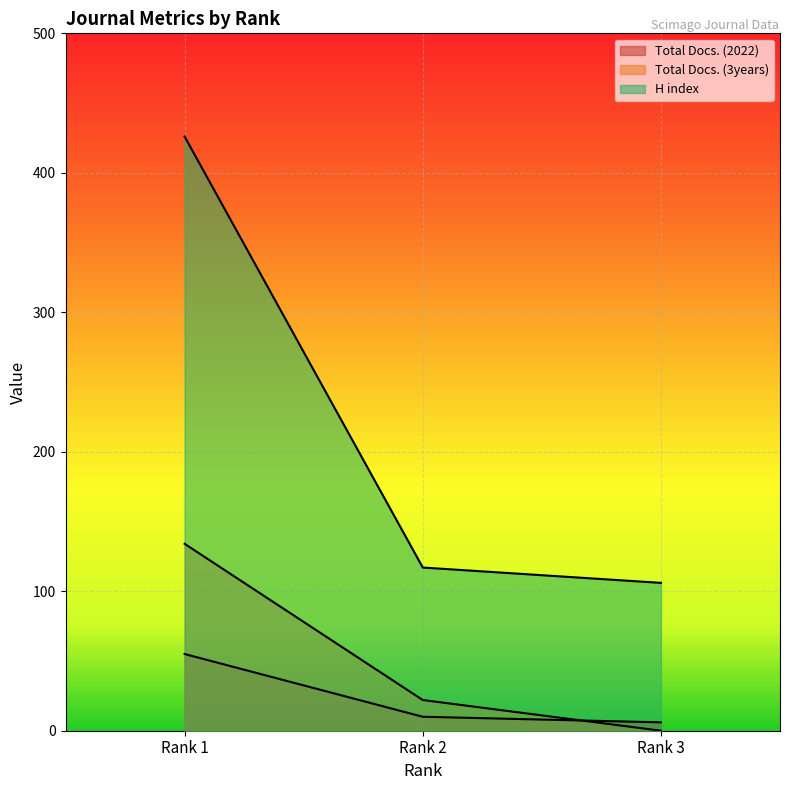

Reading right to left, what are all the values shown in this chart?

Total Docs. (2022): 6	10	55
Total Docs. (3years): 0	22	134
H index: 106	117	426